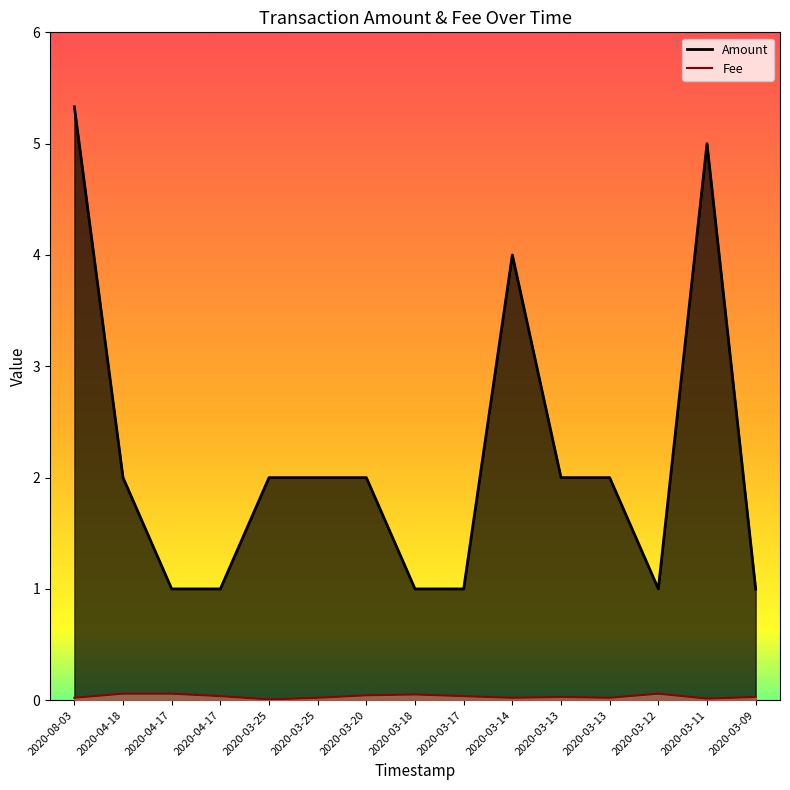

How many series are shown in this chart?

2